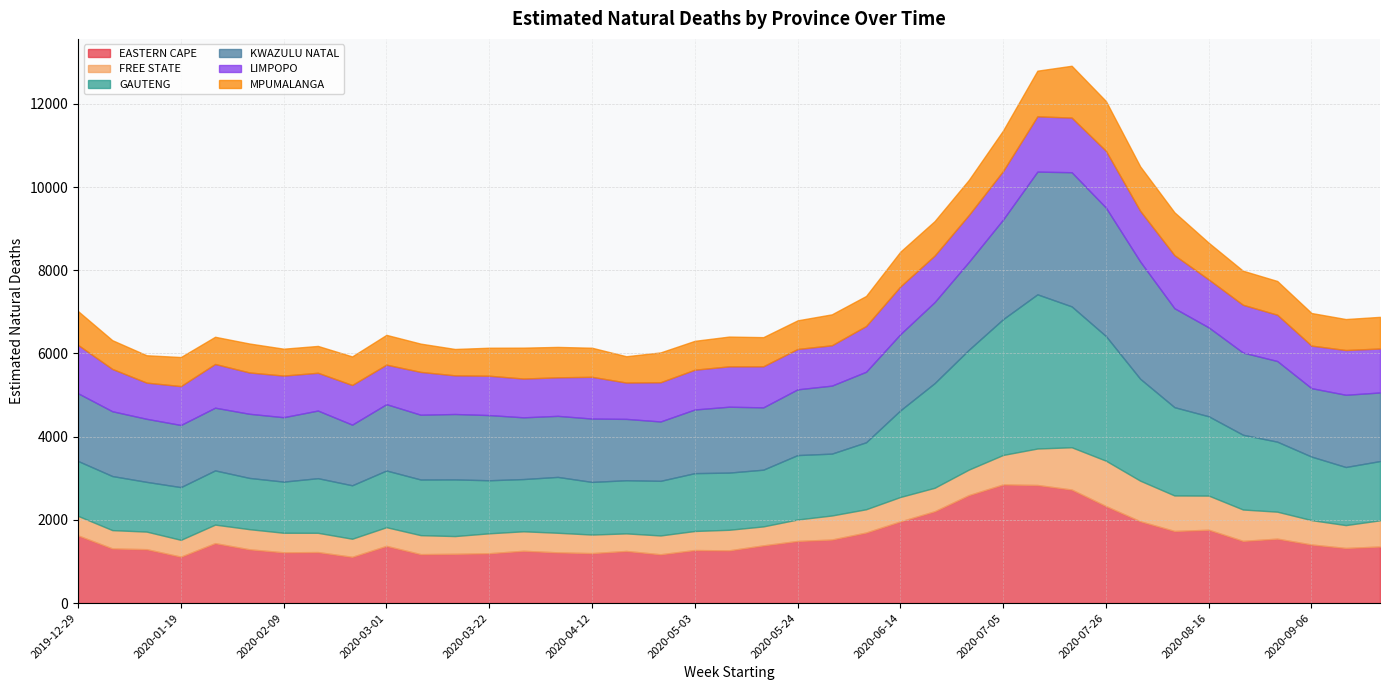

Is it true that GAUTENG equals 2062.0 at 2020-05-31?

False